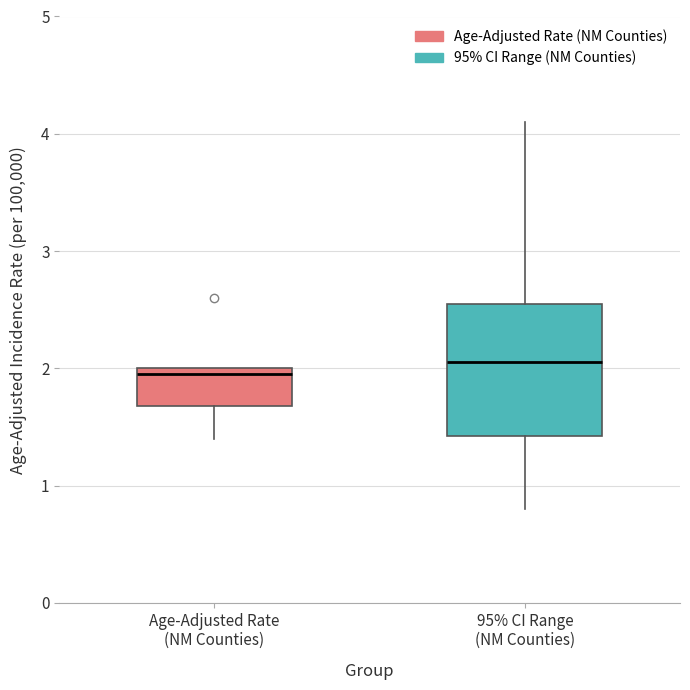

Reading left to right, read every box against the y-axis: the position of its median line, the range the box covers, and the ends of its whiskers. The values are not printed on the chart, so give them approximately, as read against the axis.

Age-Adjusted Rate (NM Counties): median 2.0 (just below the box's upper edge), box 1.7 to 2.0, whiskers 1.4 to 2.0
95% CI Range (NM Counties): median 2.1, box 1.4 to 2.6, whiskers 0.8 to 4.1